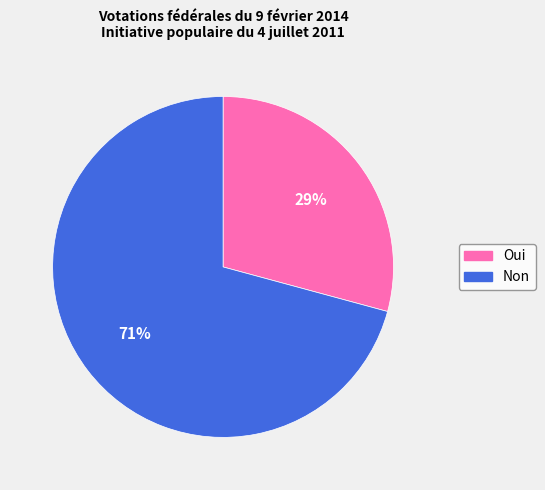

How many slices are in this pie chart?

2